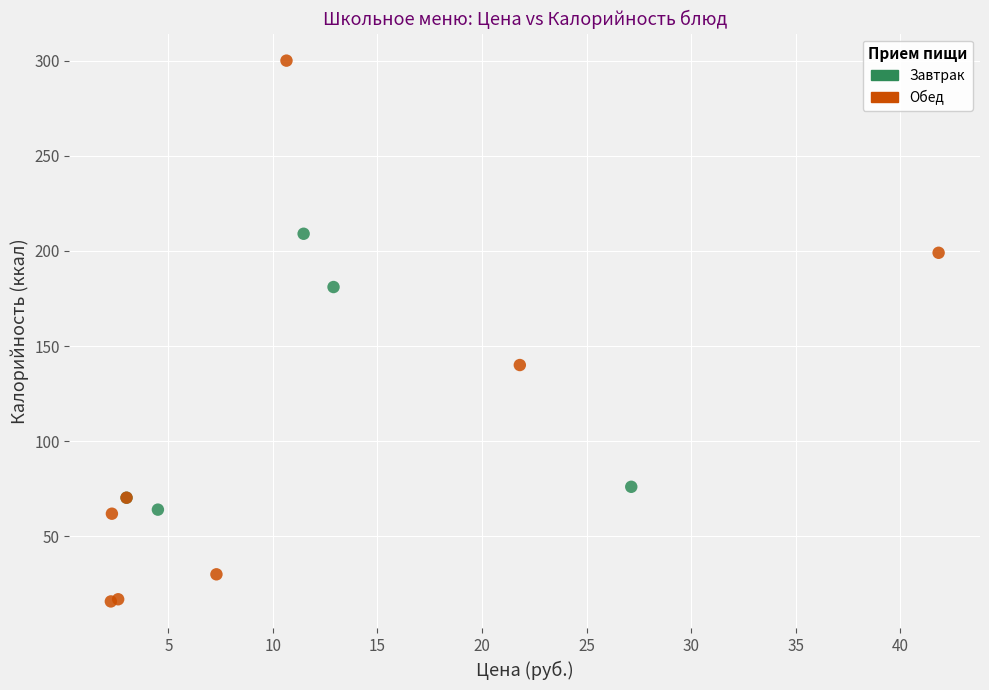

Which series contains the lowest Y value?

Обед